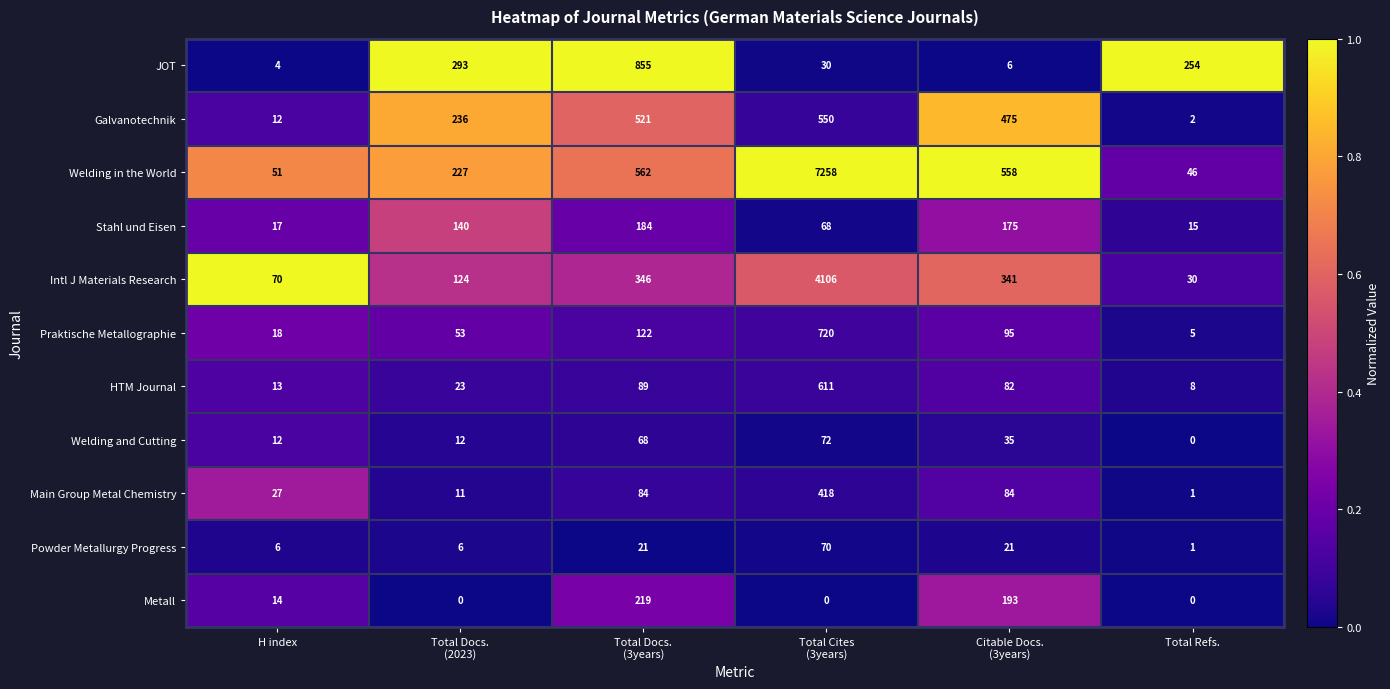

How many series are shown in this chart?

11